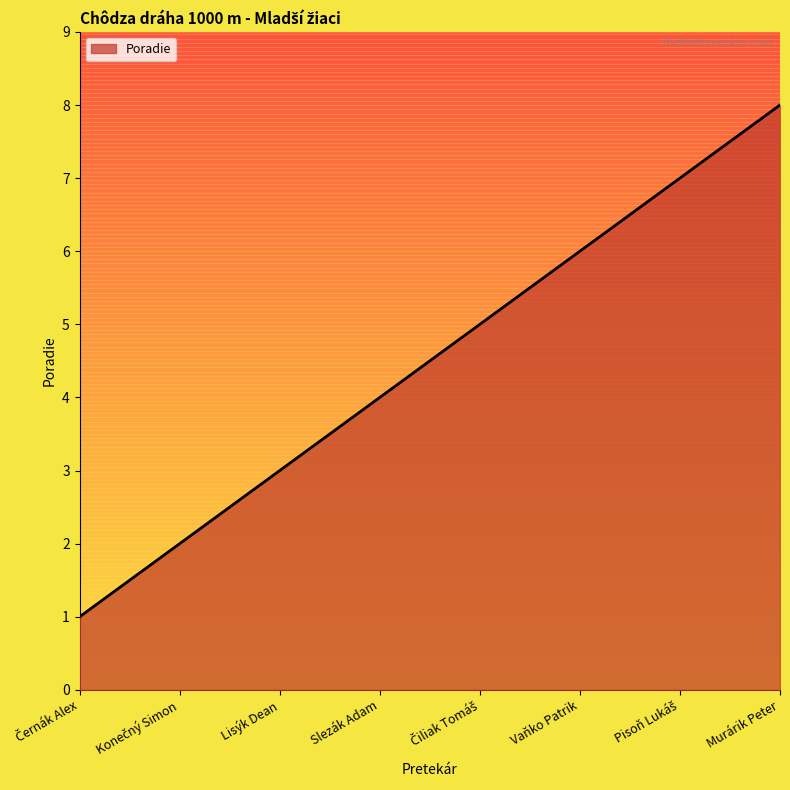

Which label corresponds to the largest value in the chart?

Murárik Peter